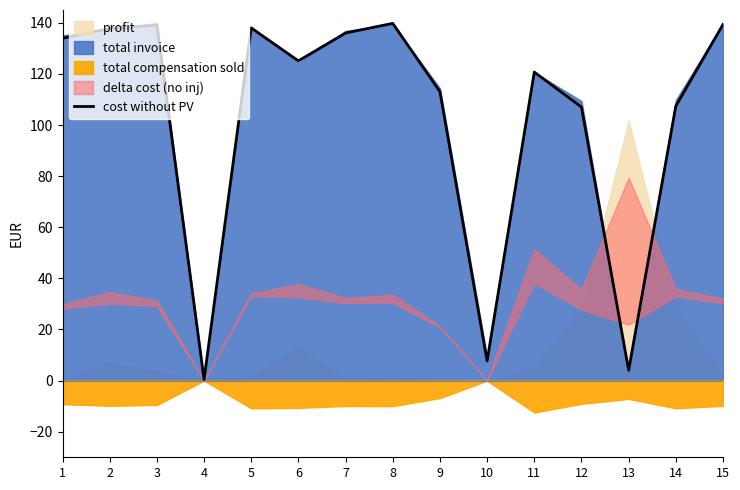

What is the value of the 2nd point from the left?

137.8